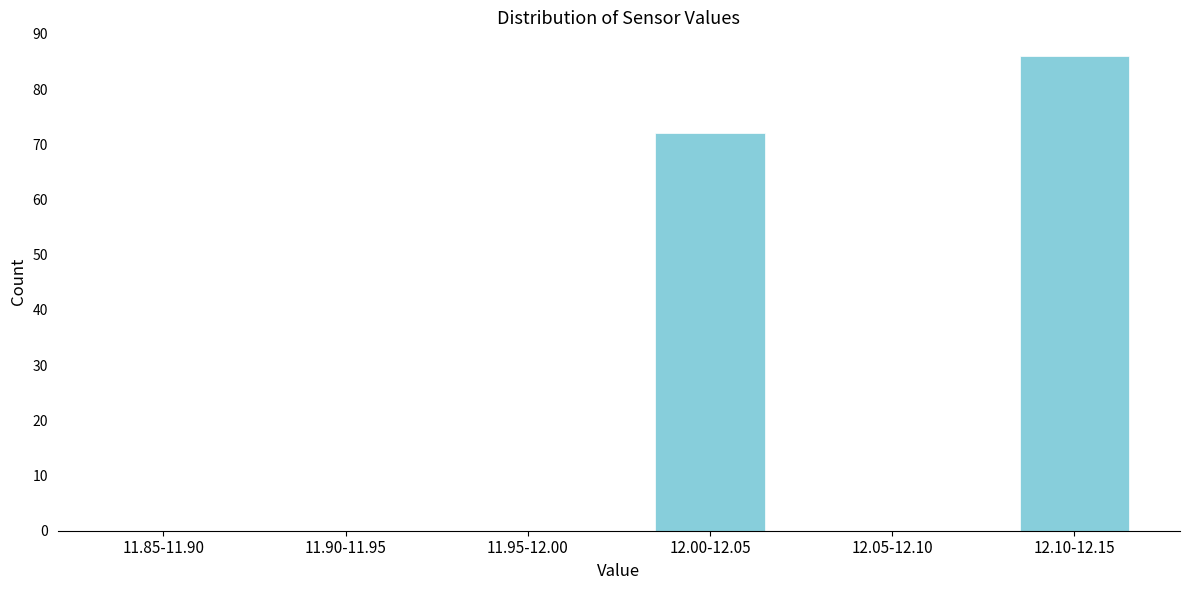

Reading left to right, extract all data points from this chart.

11.85-11.90=0	11.90-11.95=0	11.95-12.00=0	12.00-12.05=72	12.05-12.10=0	12.10-12.15=86